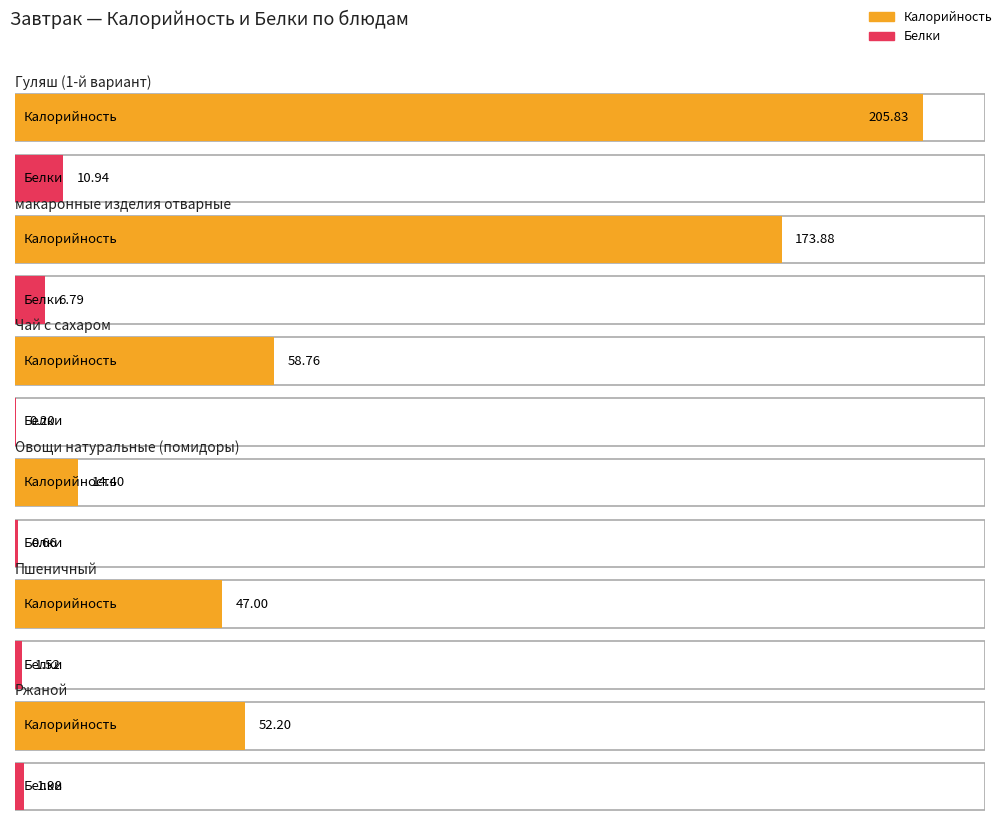

What is the minimum value shown in the chart?

0.2